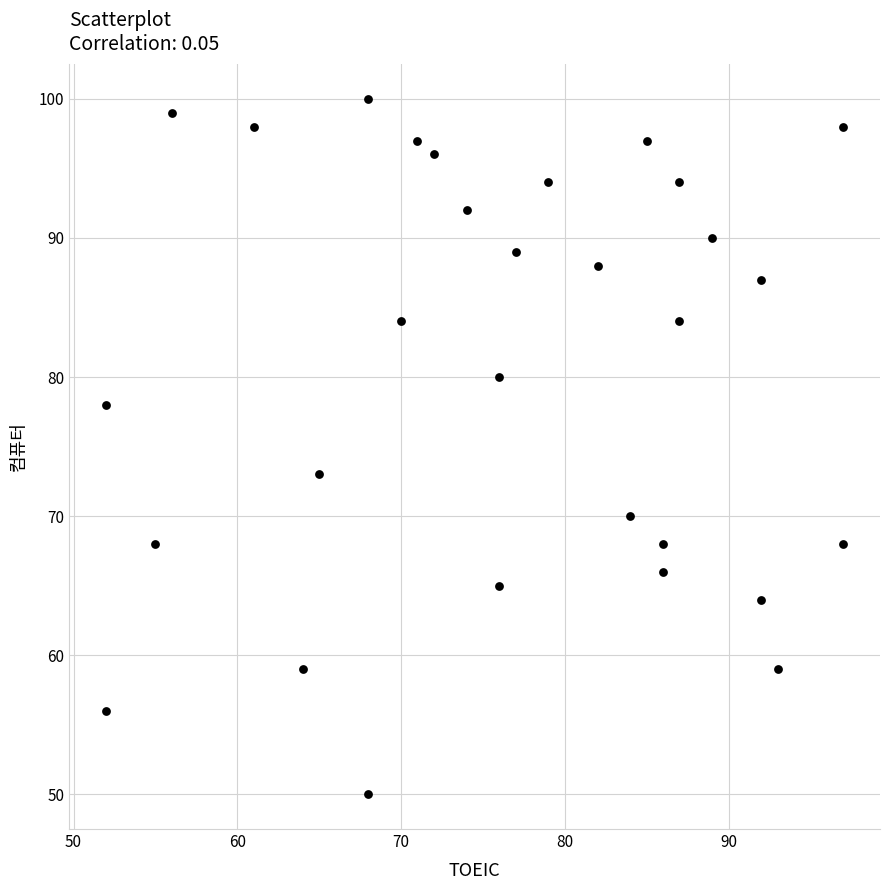

What Y value in the scatter plot is closest to 75?

73